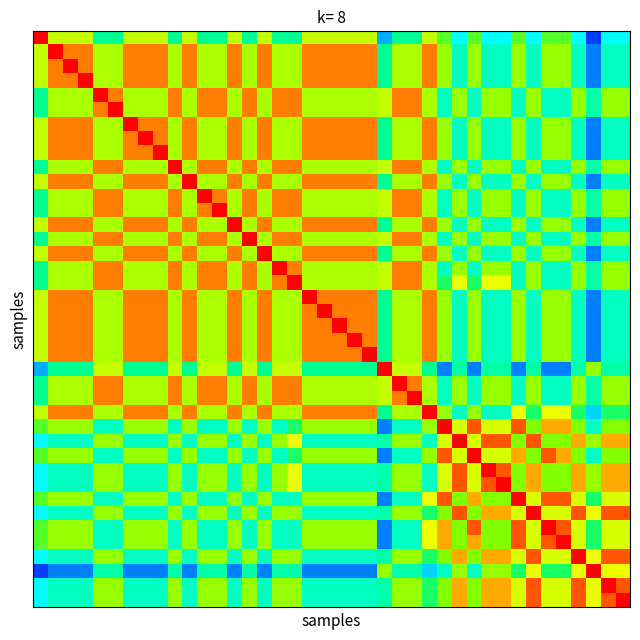

How many distinct data groups are displayed?

40